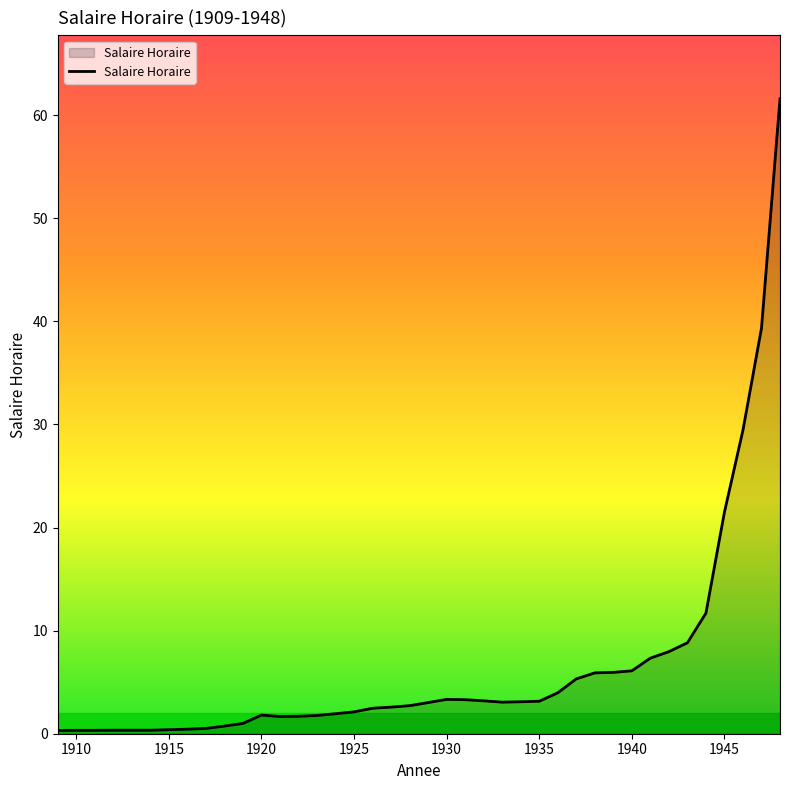

What is the greatest value displayed?

61.6